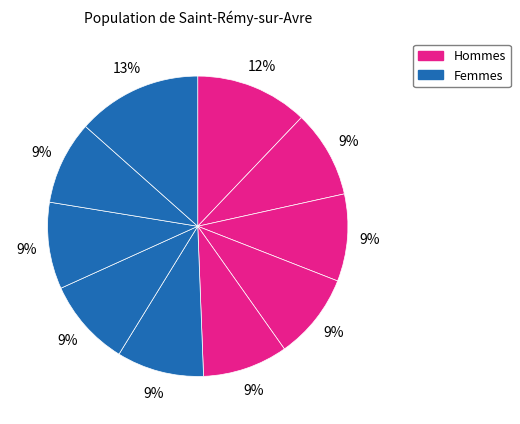

Count the number of slices in the pie.

10